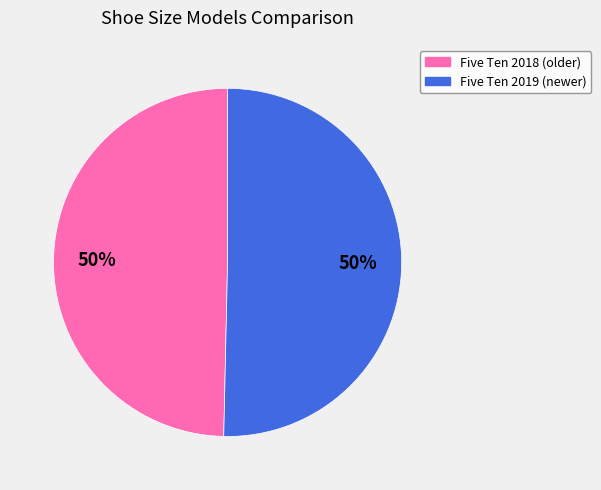

To the nearest percent, what is the average slice percentage?

50%